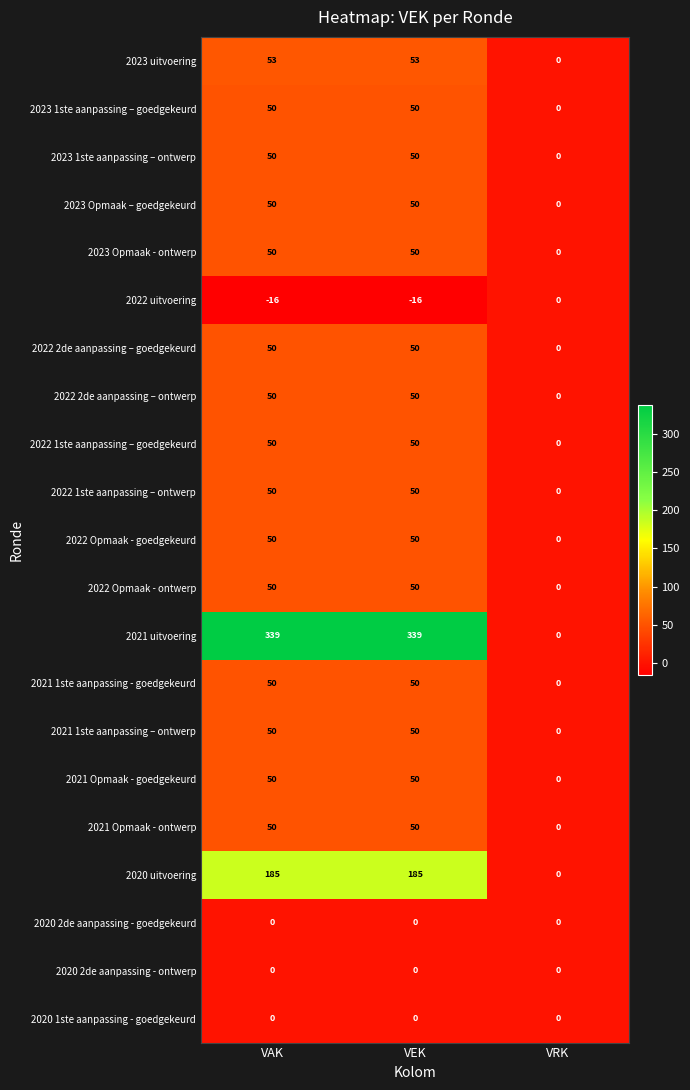

What is the sum of all 2023 1ste aanpassing – ontwerp values?

100